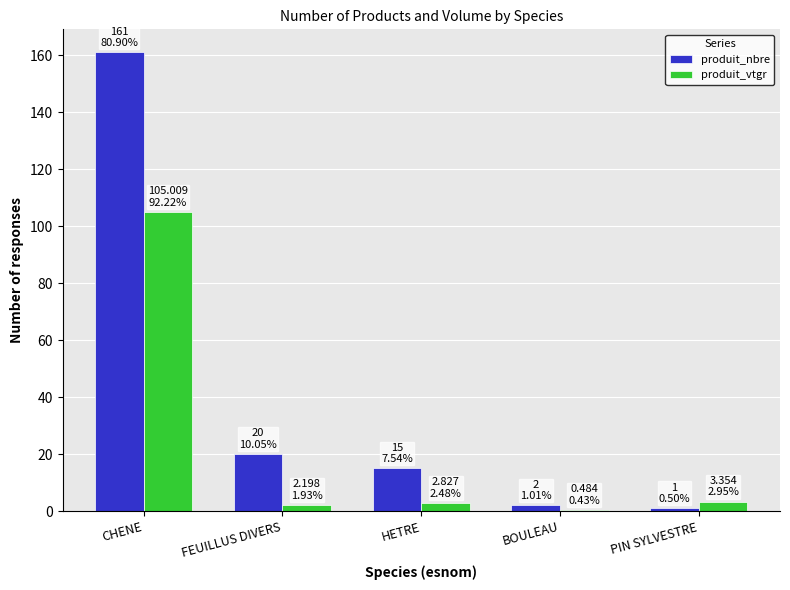

What is the approximate value of produit_nbre at CHENE?

161.0